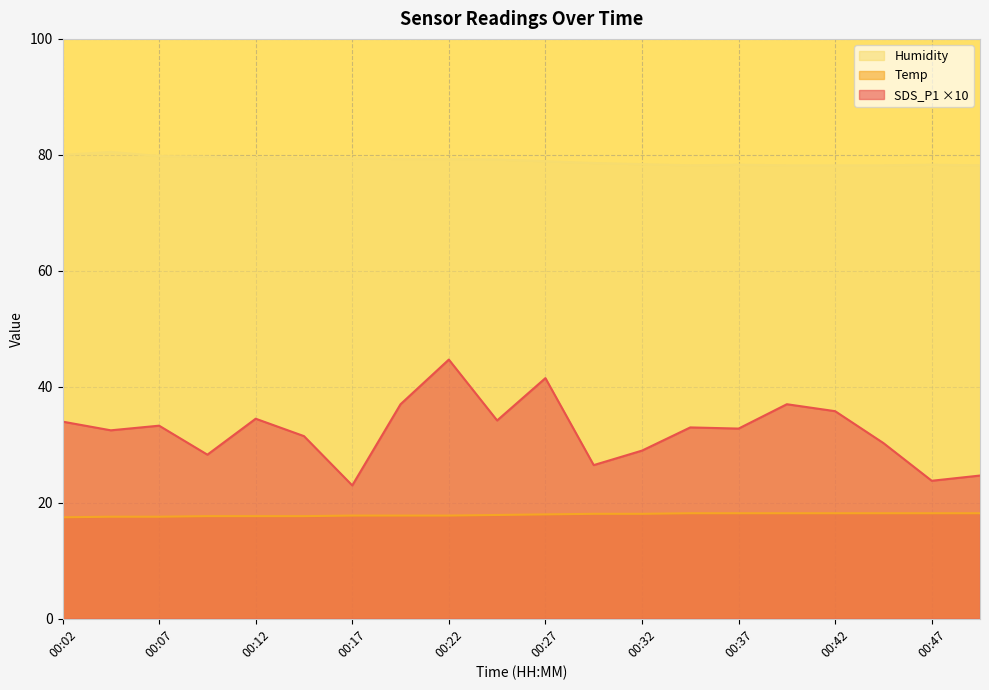

What is the approximate value of SDS_P1 at 00:29?

26.5